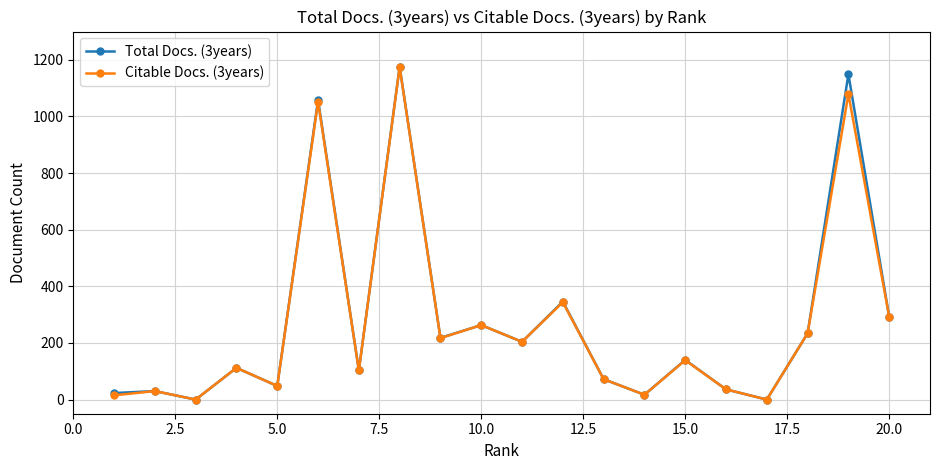

At how many categories does at least one series exceed 703?

3